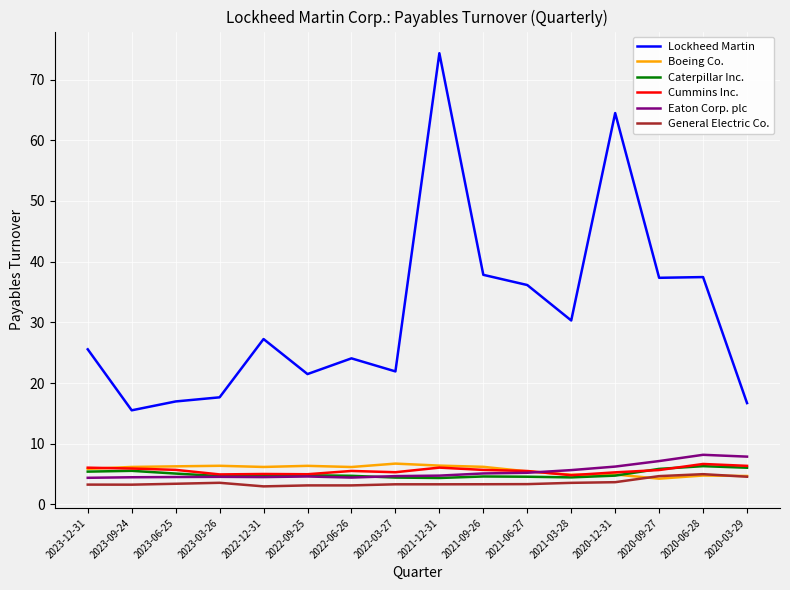

What position from the left is 2023-03-26?

4